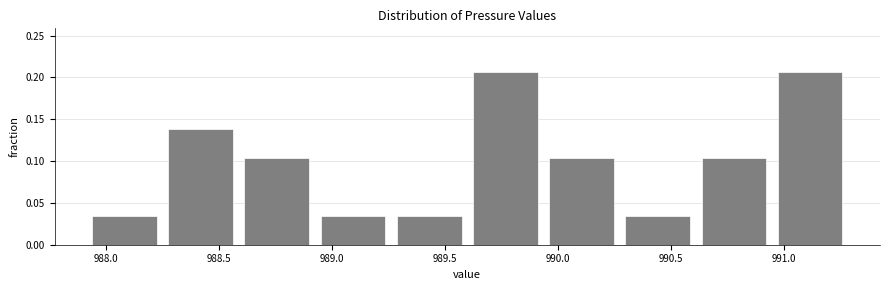

Reading left to right, list every bar in this chart as the range it spans on the x-axis followed by its height. Neither the bar edges nor the heights are printed on the chart, so give them approximately, as read against the axes.

987.95 to 988.30: 0.035
988.30 to 988.60: 0.140
988.60 to 988.95: 0.105
988.95 to 989.30: 0.035
989.30 to 989.65: 0.035
989.65 to 989.95: 0.205
989.95 to 990.30: 0.105
990.30 to 990.65: 0.035
990.65 to 990.95: 0.105
990.95 to 991.30: 0.205